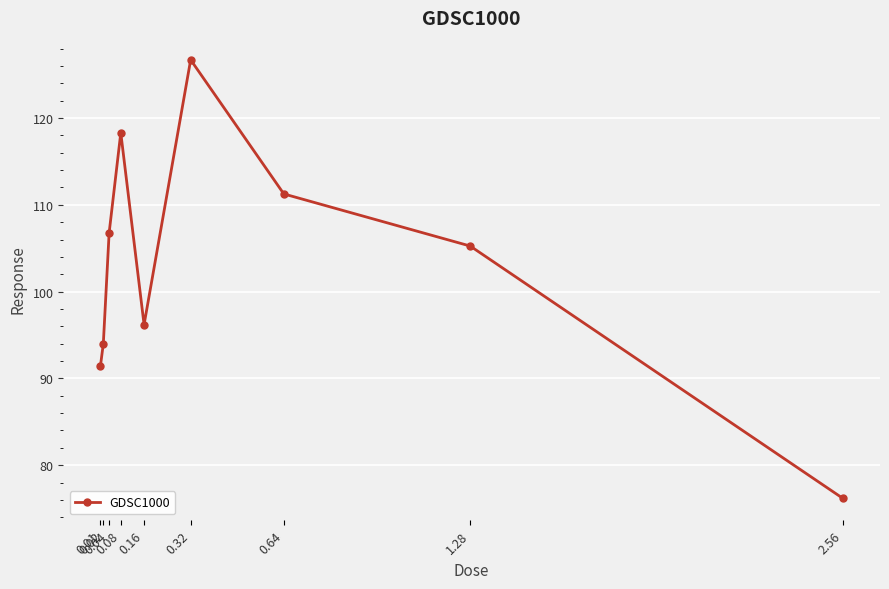

Count the number of categories in the chart.

9